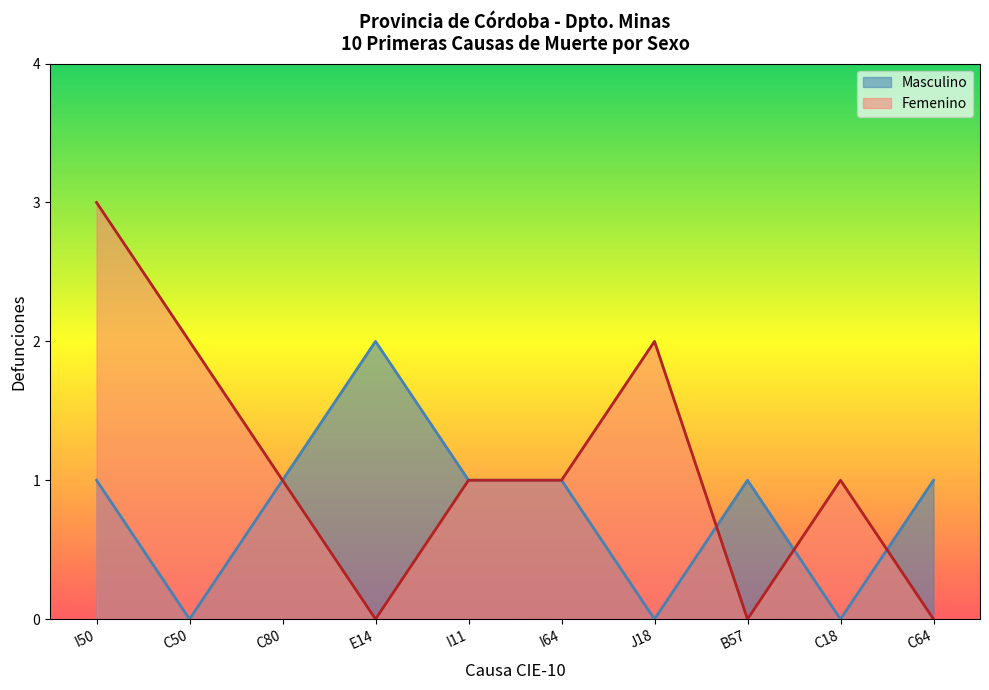

At which category does Masculino reach its first local peak?

E14